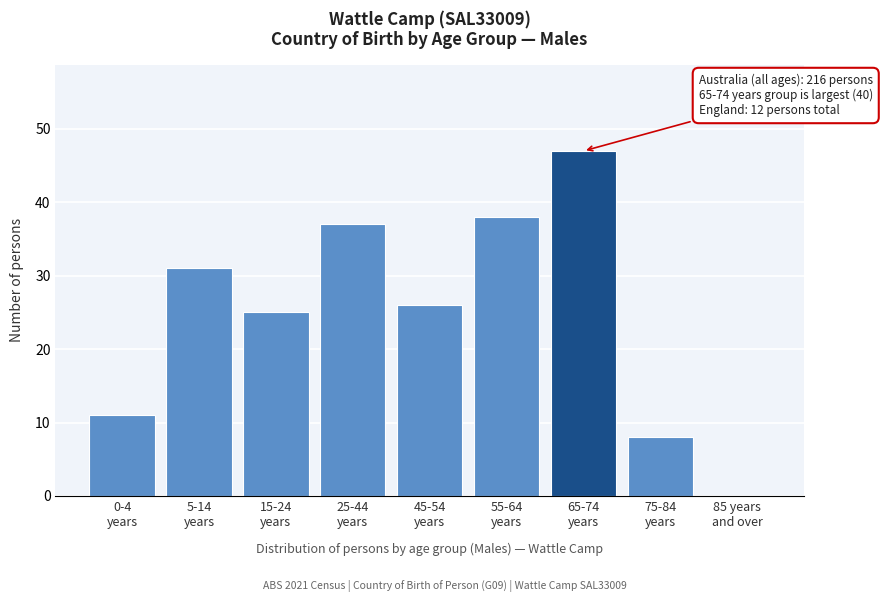

What is the sum of all values?

223